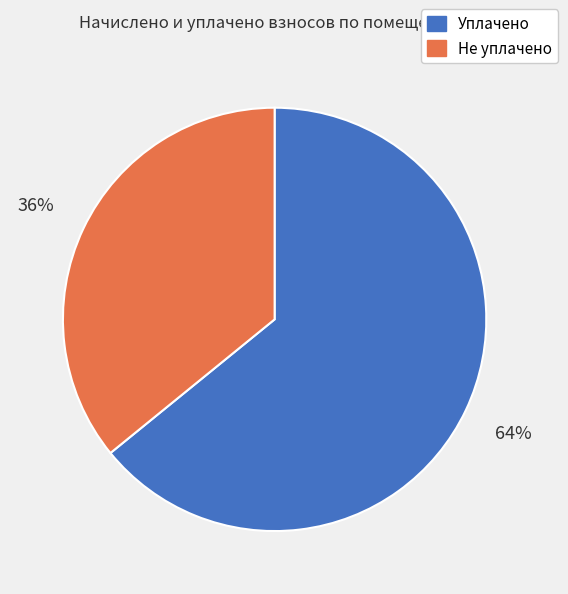

What is the ratio of the value at Не уплачено to the value at Уплачено?

0.6